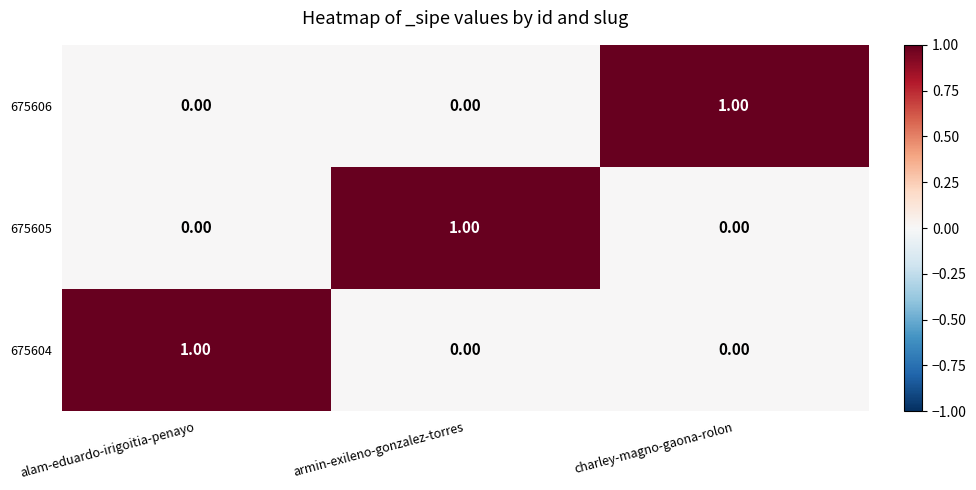

At how many categories does at least one series exceed 0?

3